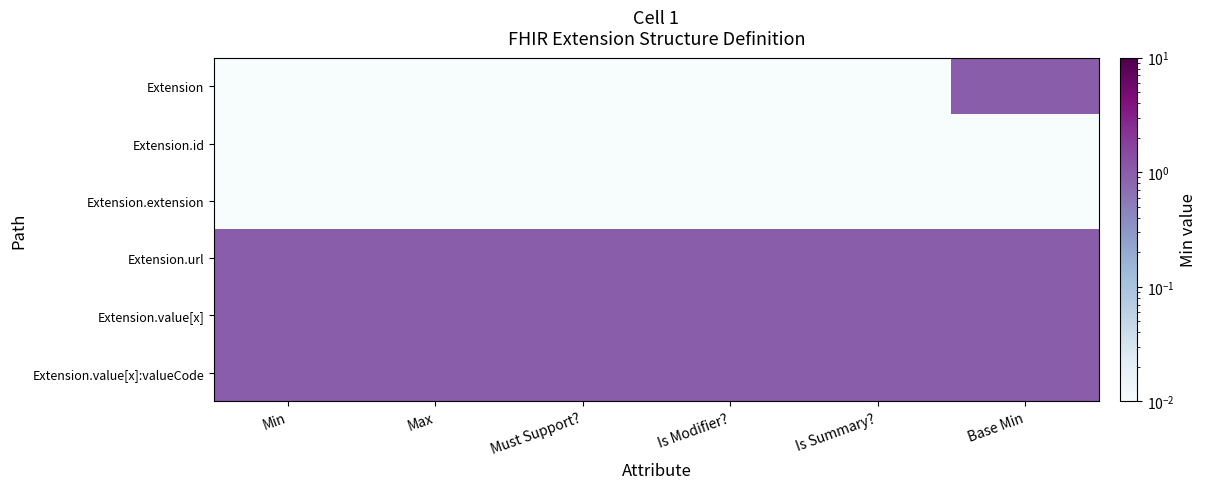

Rank the series by their maximum value, from highest to lowest.

Extension, Extension.url, Extension.value[x], Extension.value[x]:valueCode, Extension.id, Extension.extension